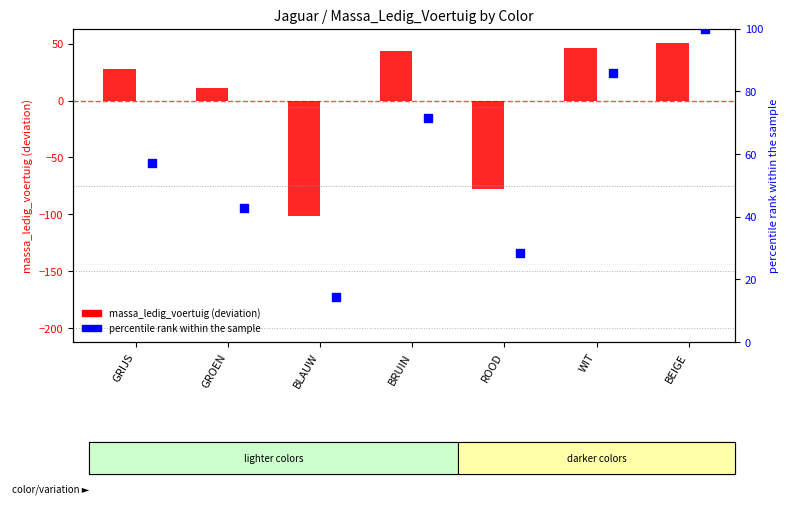

Which series has the largest Y range (max minus min)?

massa_ledig_voertuig (diff)